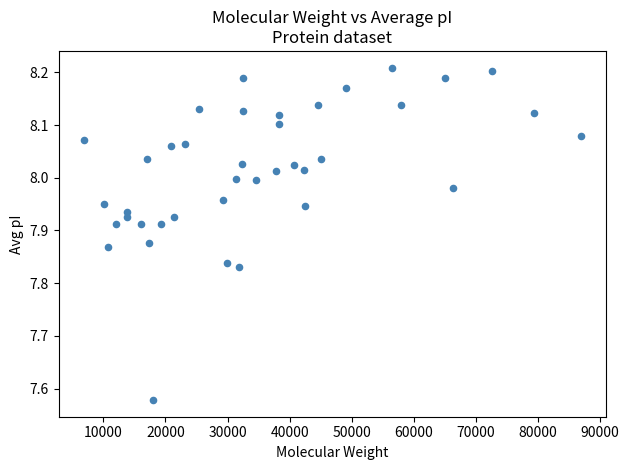

What is the range of Y values (max minus min)?

0.6